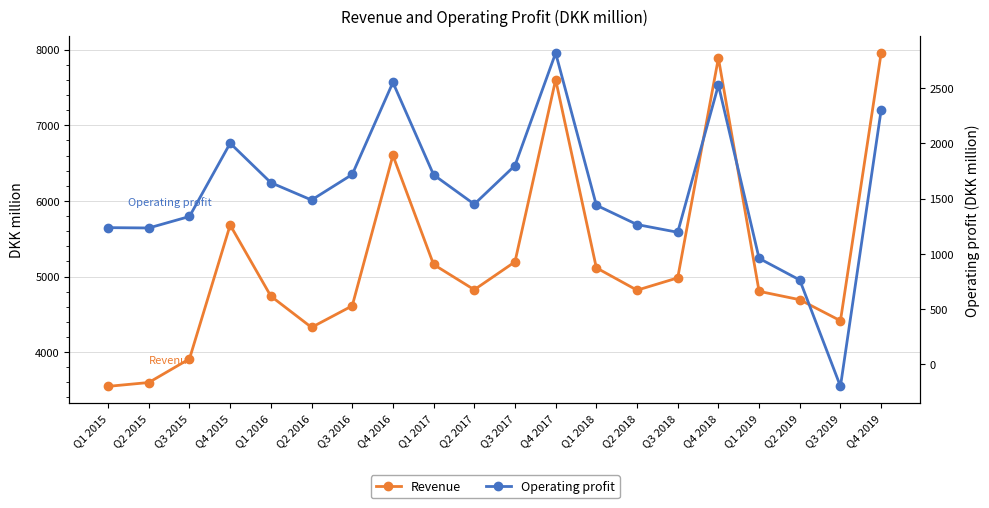

What is the label of the 4th point from the left?

Q4 2015